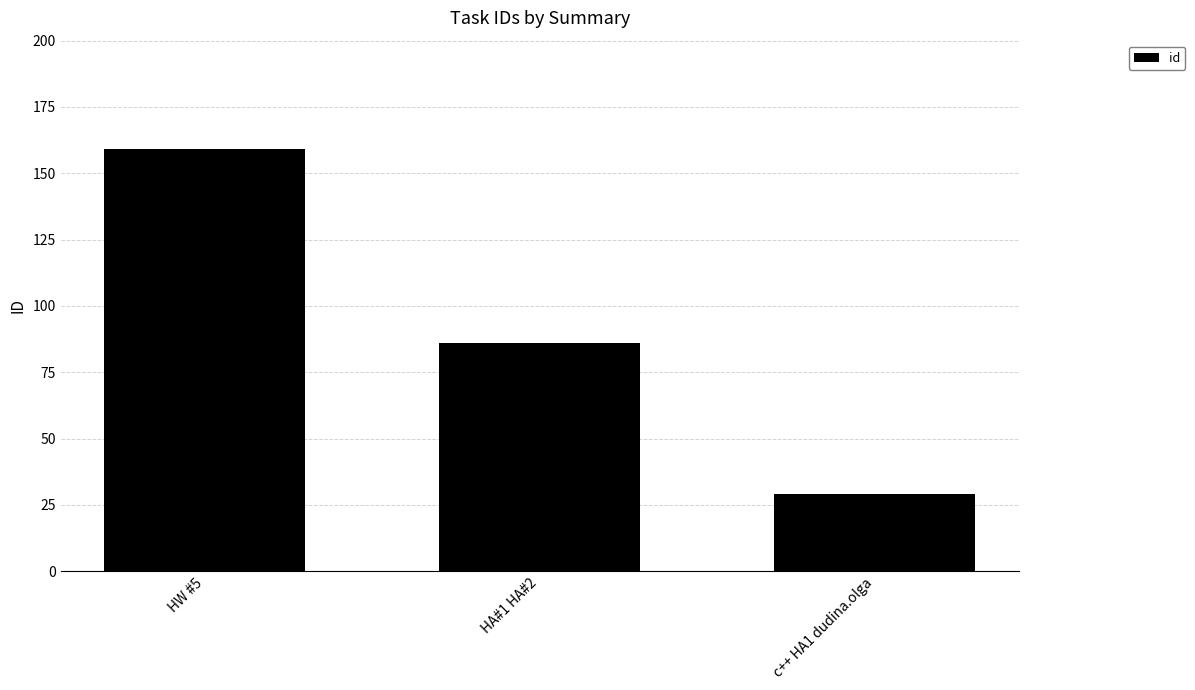

List the labels in order of value, largest first.

HW #5, HA#1 HA#2, c++ HA1 dudina.olga